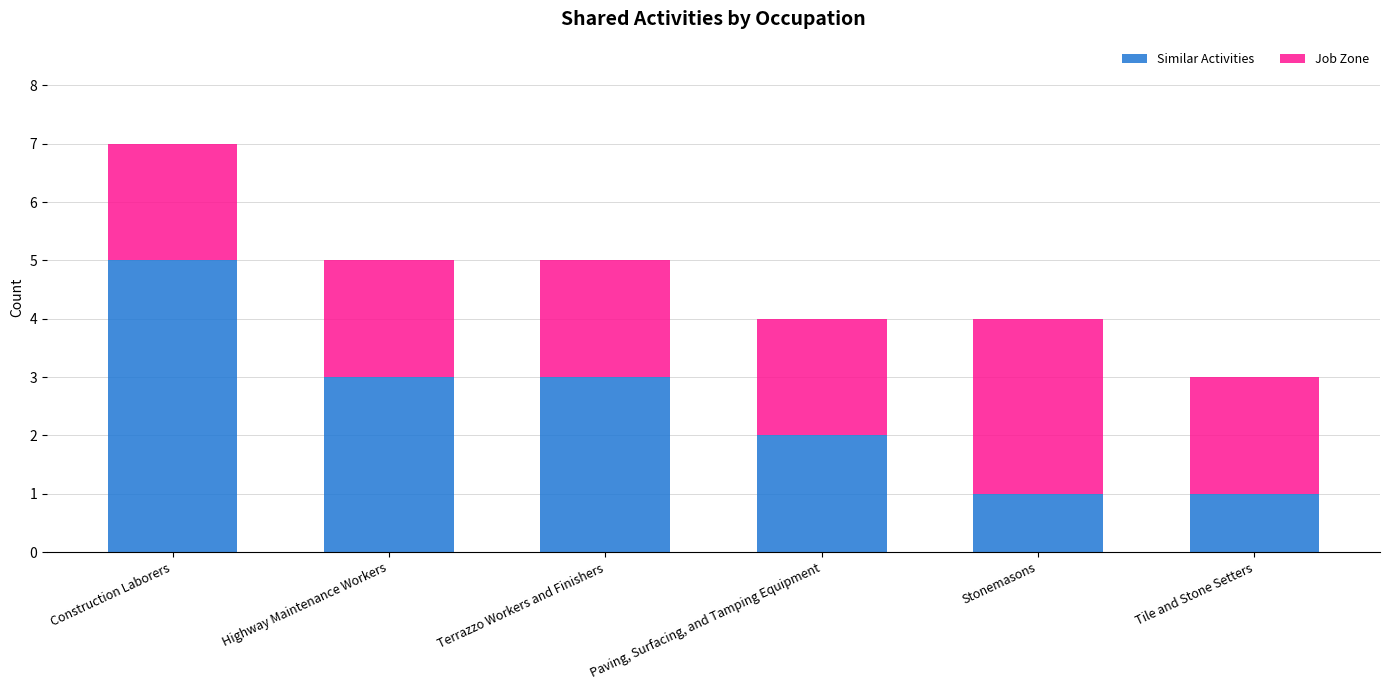

What is the total value across all series at Stonemasons?

4